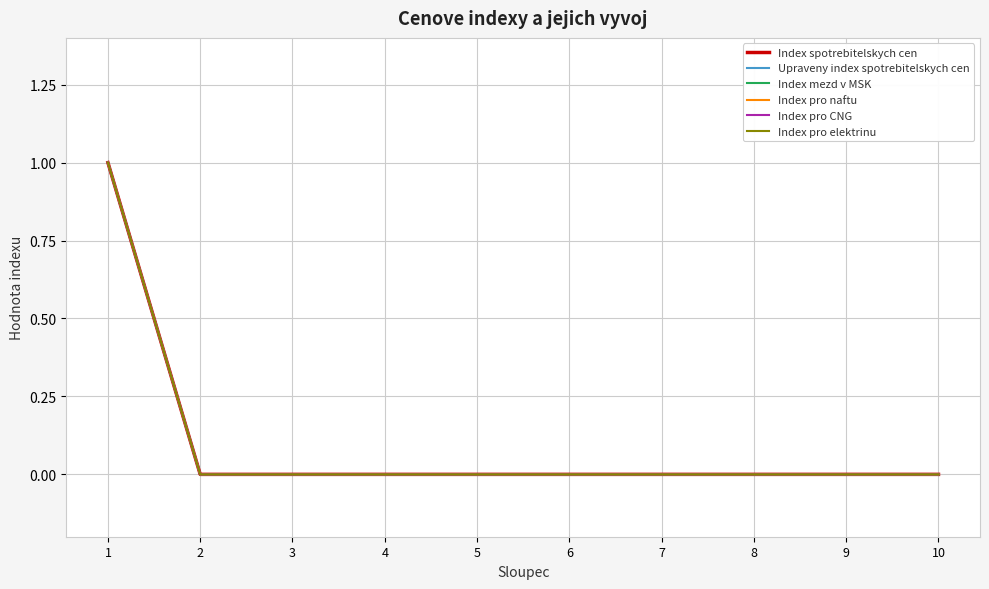

Does the chart display data point markers on the line(s)?

No